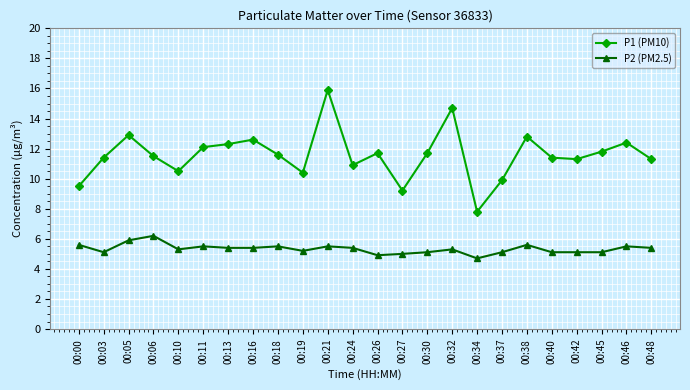

At which category does the chart reach its minimum across all series?

00:34